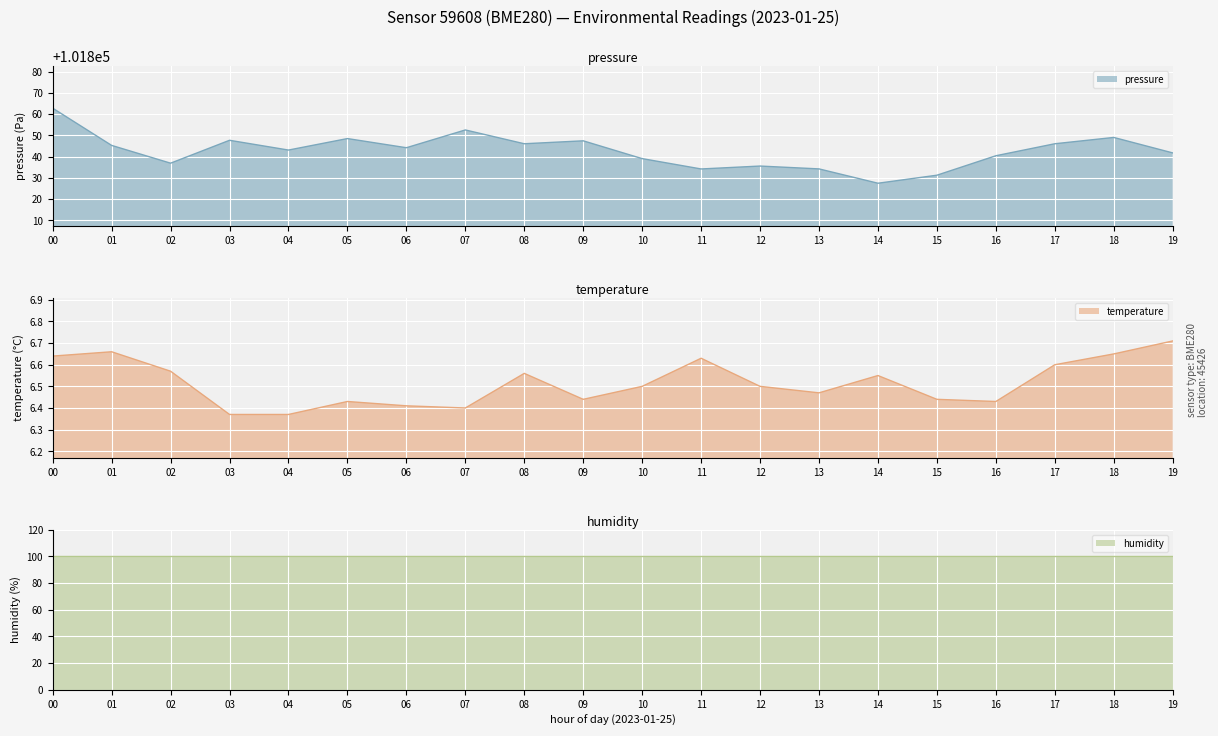

What is the highest value of the pressure series?

101862.8